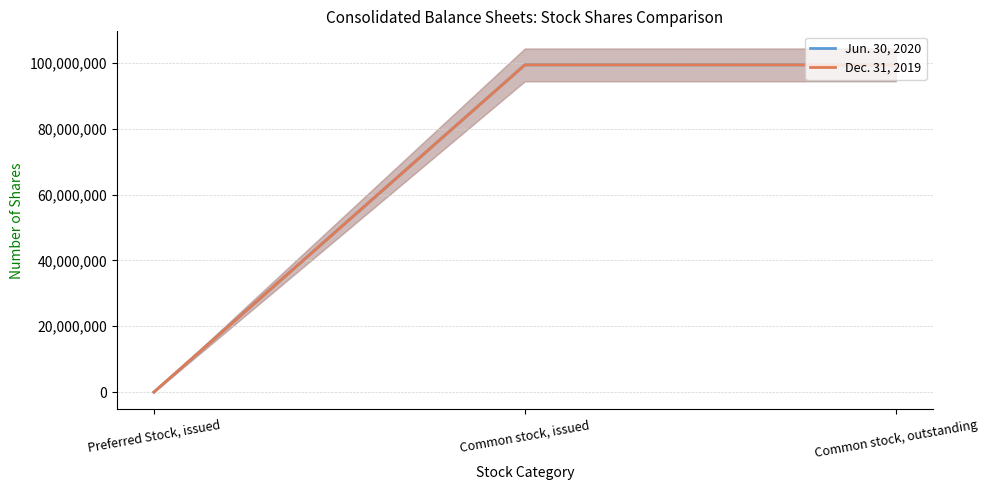

What is the difference between the maximum and minimum values in the Jun. 30, 2020 series?

99395048